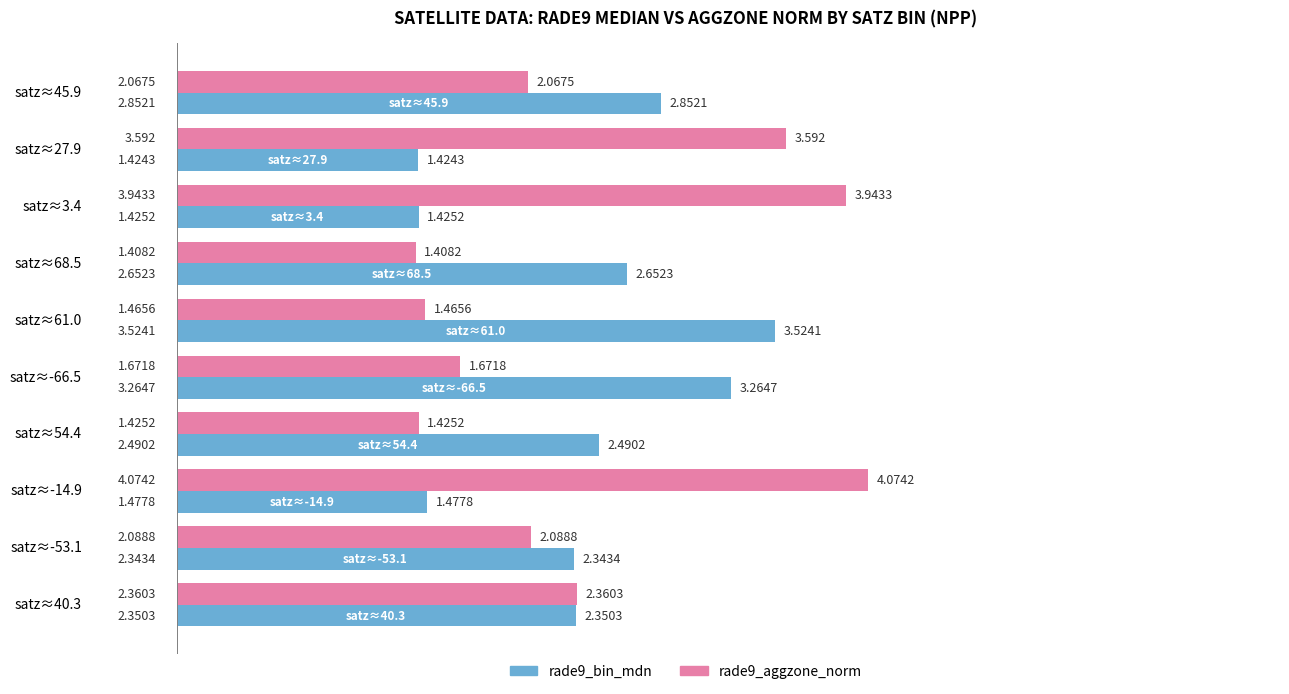

Which series has the largest total across all categories?

rade9_aggzone_norm